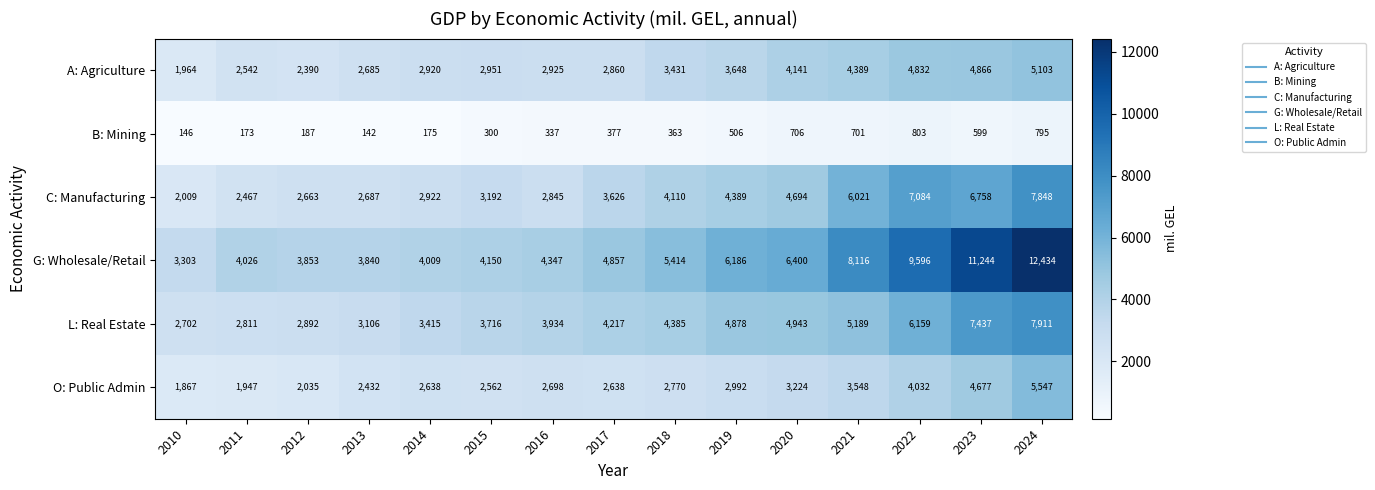

What is the sum of the C: Manufacturing values at 2021 and 2011?

8488